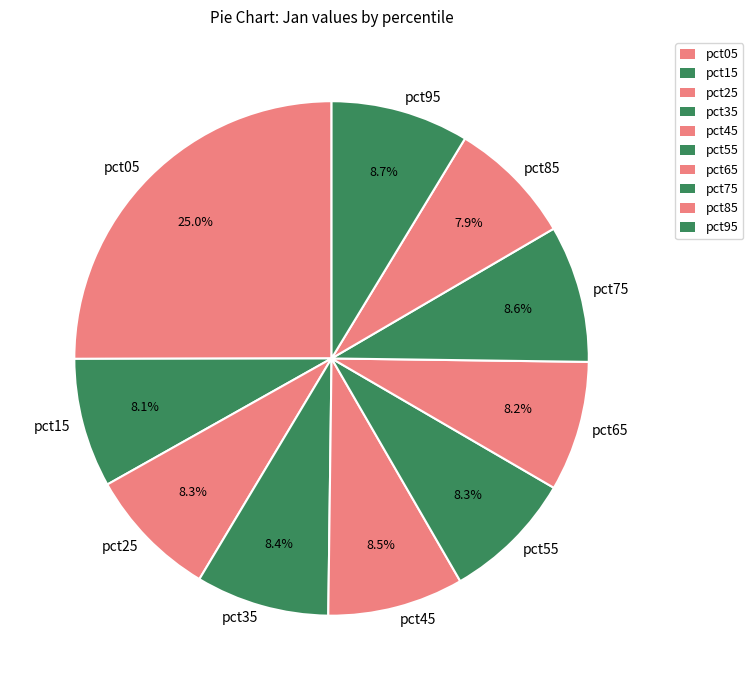

How much of the chart is everything except pct05?

75.0%